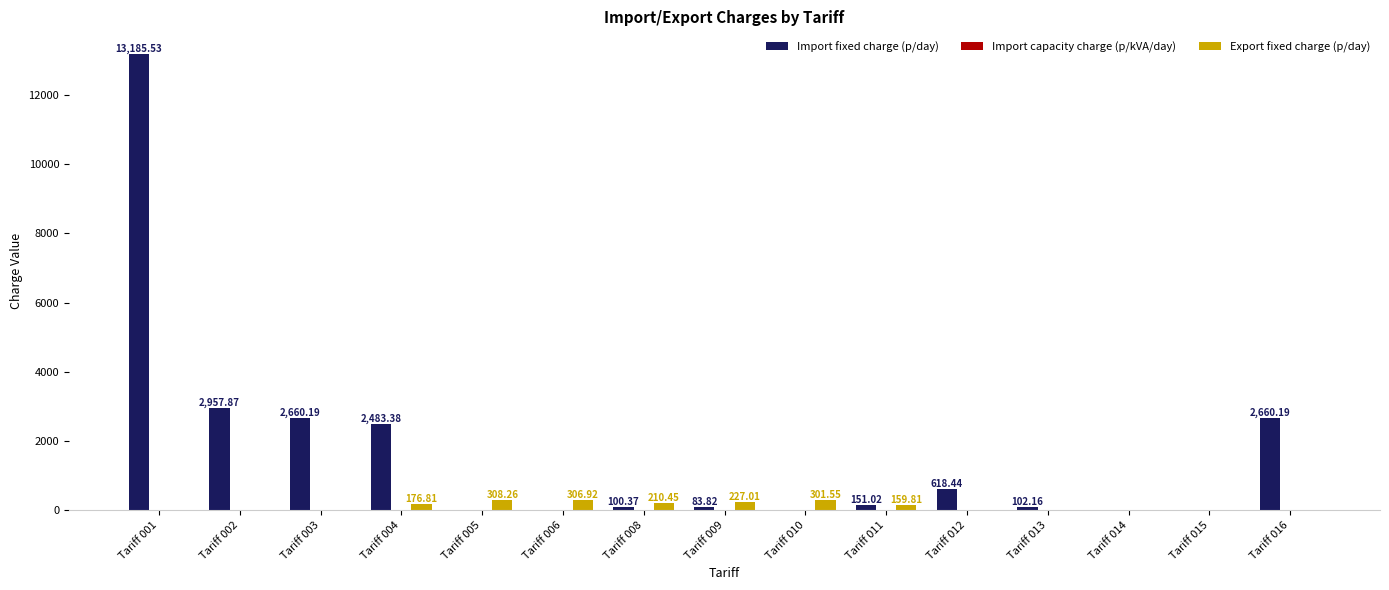

Is the value of Export fixed charge (p/day) at Tariff 002 greater than the value of Import fixed charge (p/day) at Tariff 002?

No